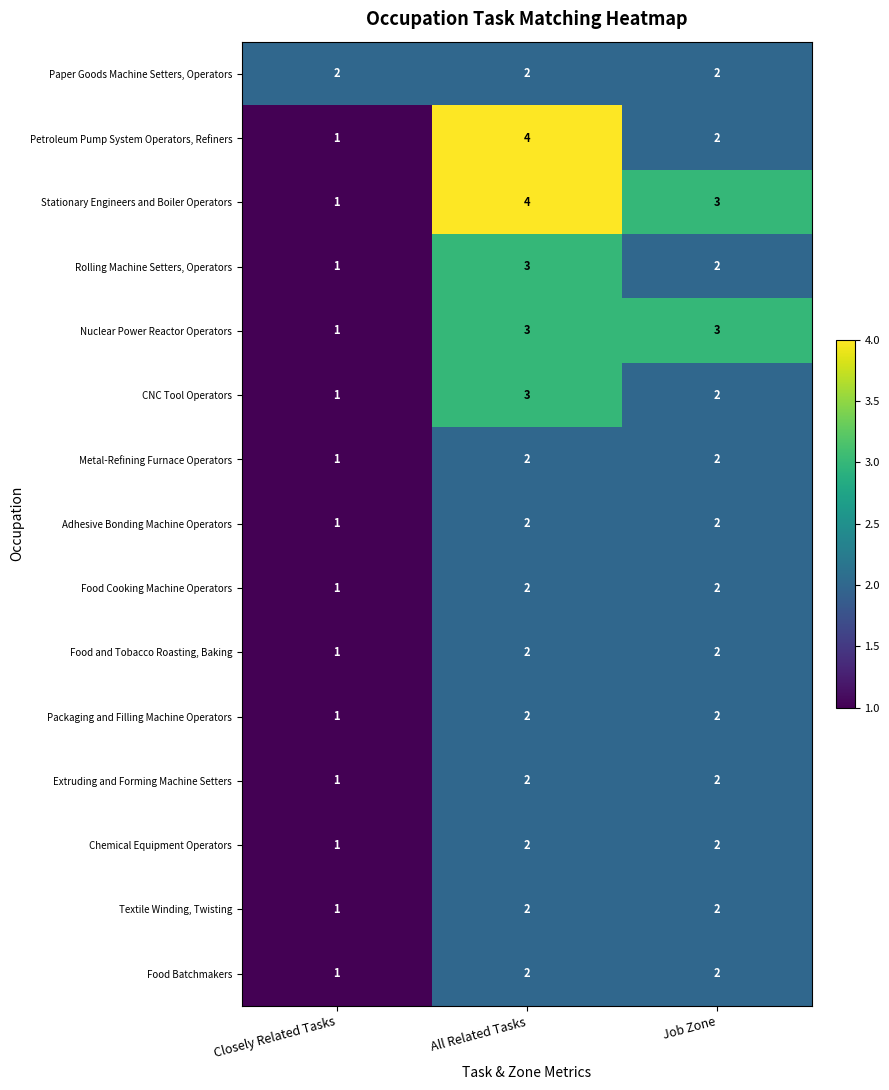

True or false: Adhesive Bonding Machine Operators has a value of 2 at Closely Related Tasks.

False